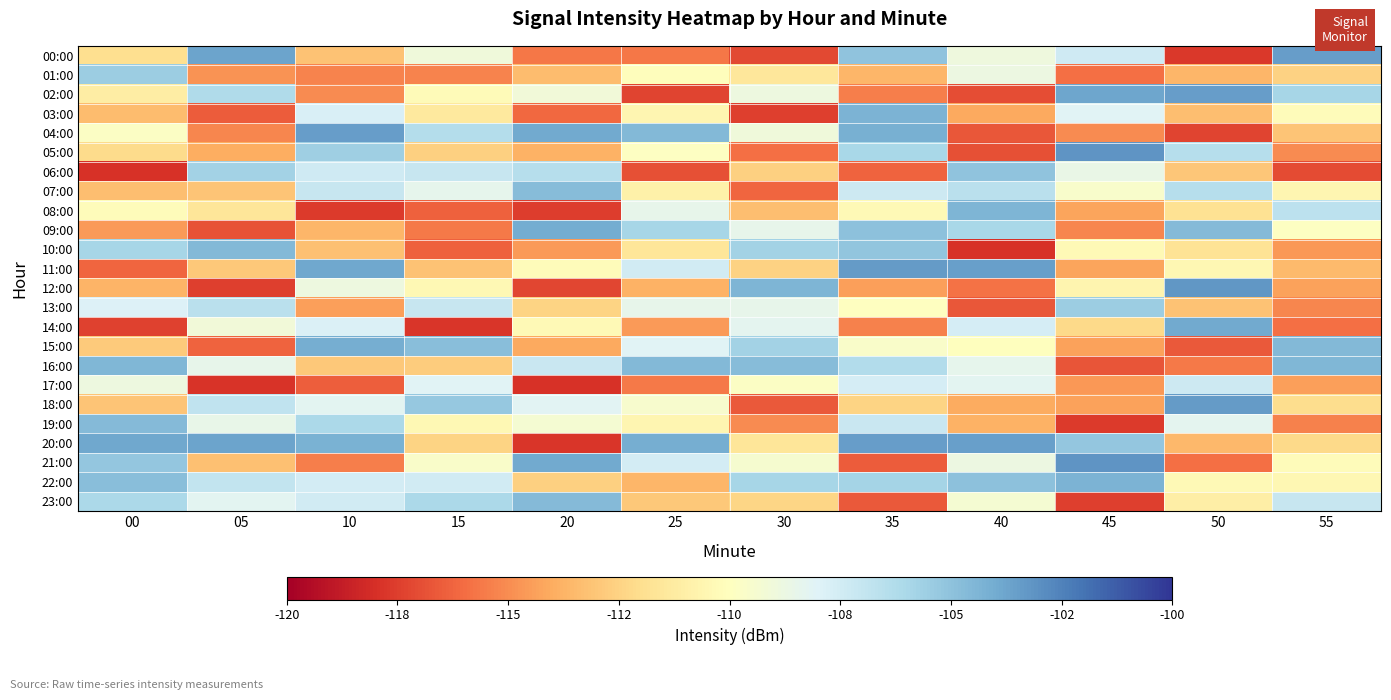

At which category is the sum across all series the highest?

35